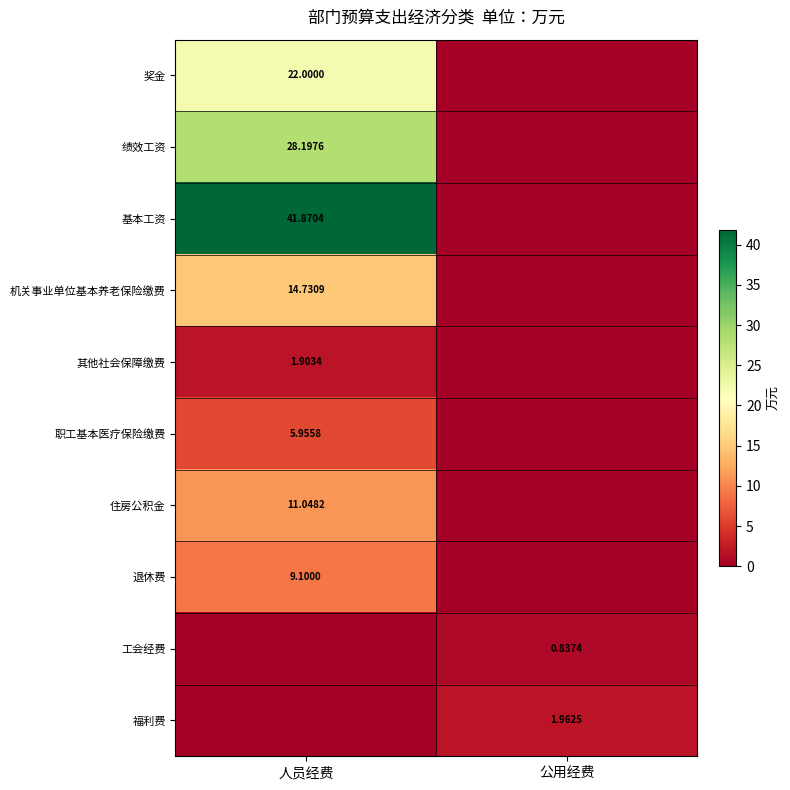

What is the difference between the 机关事业单位基本养老保险缴费 values at 公用经费 and 人员经费?

14.7